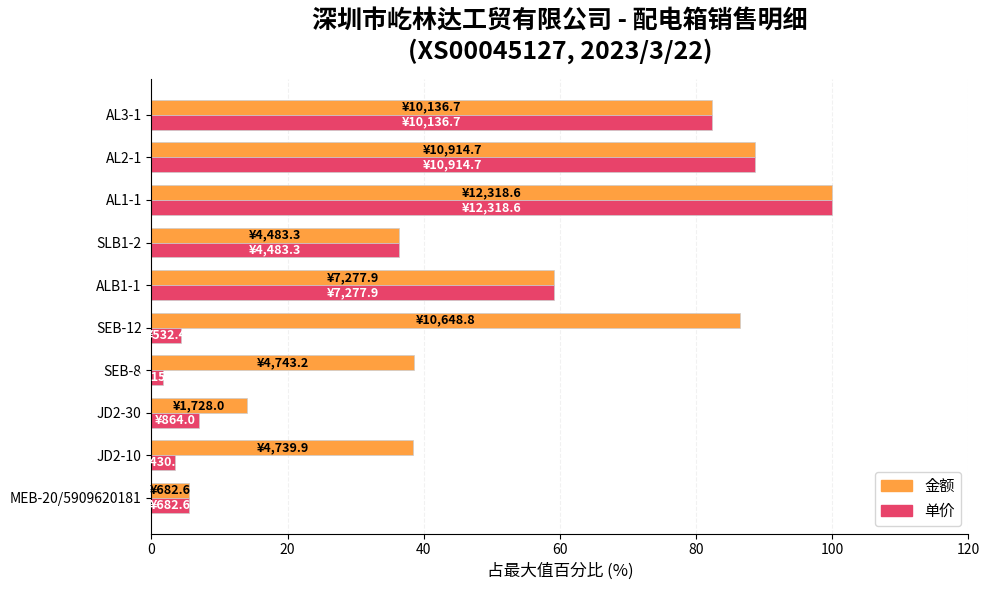

Where is 单价 nearest to the value 50?

ALB1-1